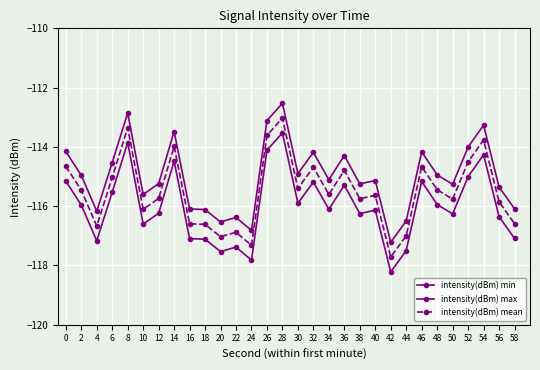

How many lines are shown in the chart?

3